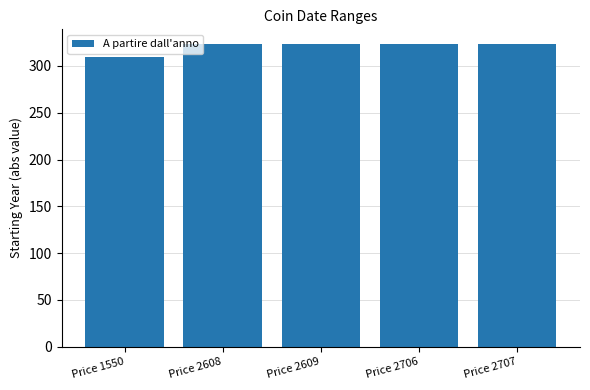

How many bars are there in total?

5